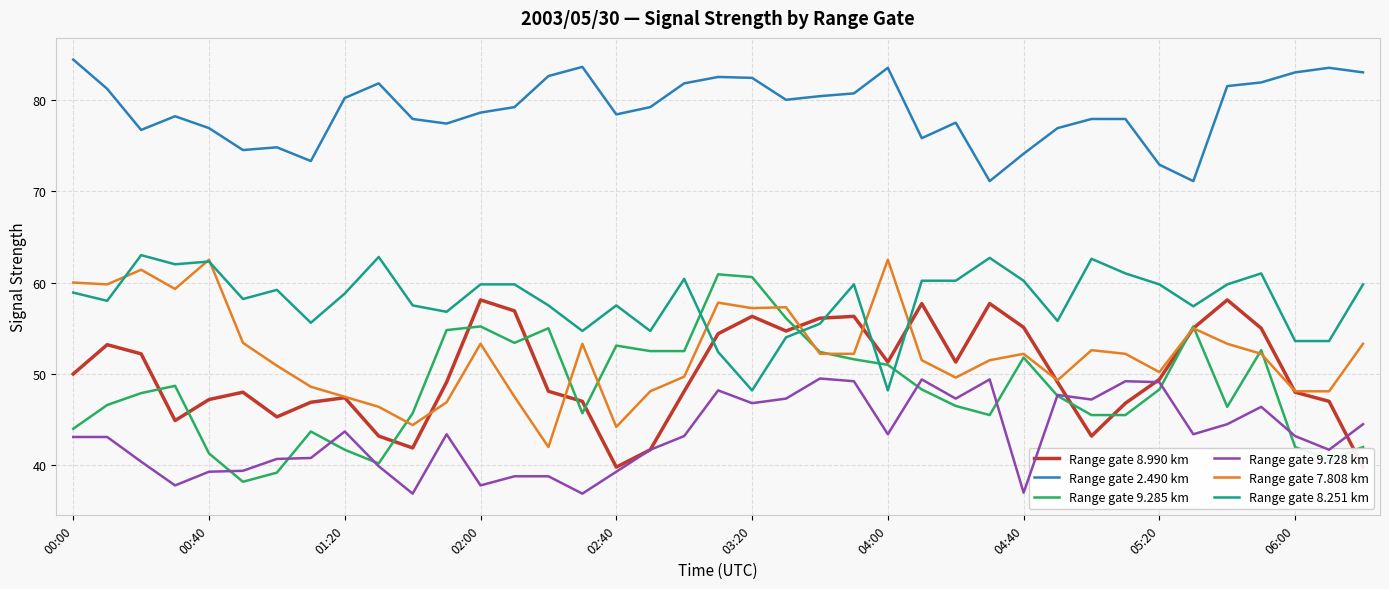

At which label does Range gate 2.490 km reach its minimum?

27